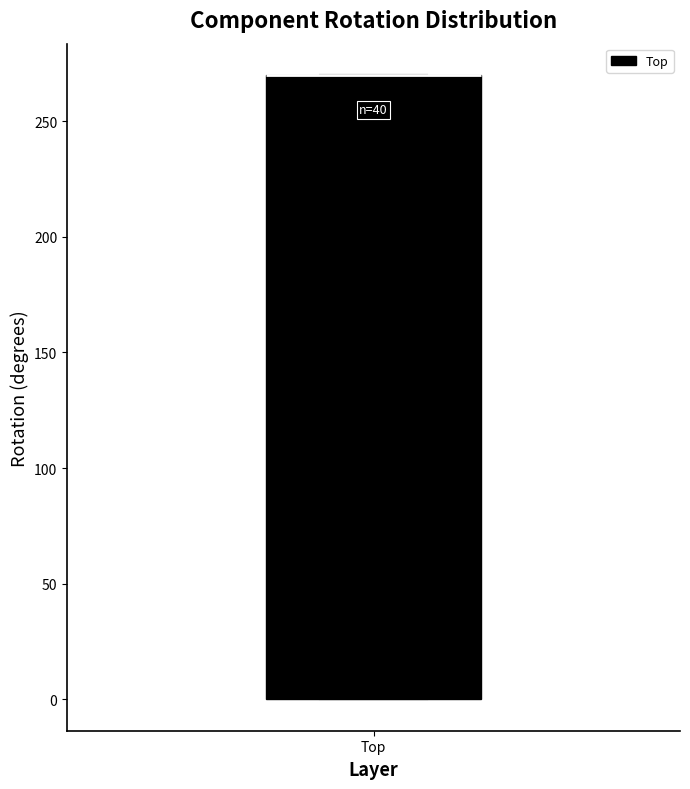

Transcribe this box plot: give where the median line is, the range the box spans, and where the two whiskers end, as read against the y-axis. The values are not printed on the chart, so give them approximately, as read against the axis.

median 270 (drawn on the box's upper edge), box 0 to 270, whiskers 0 to 270